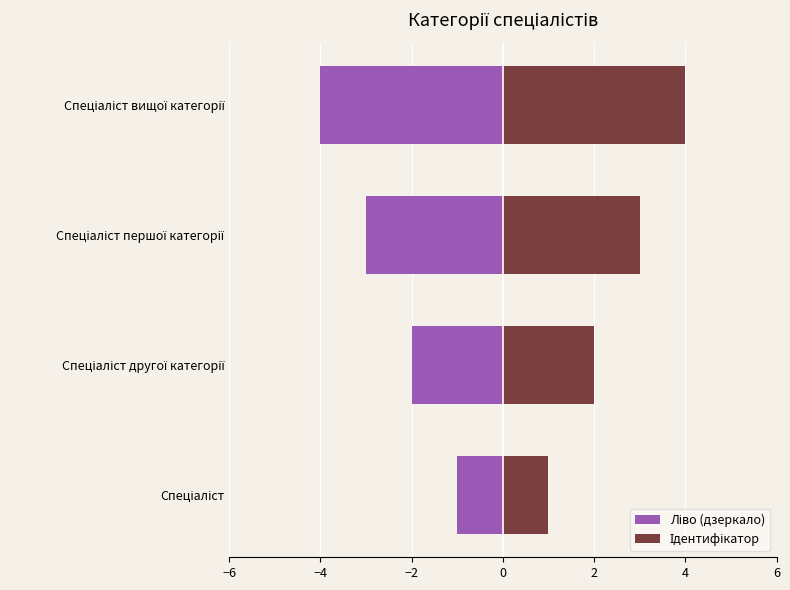

Count the Ідентифікатор values in the range 2 to 4.

3